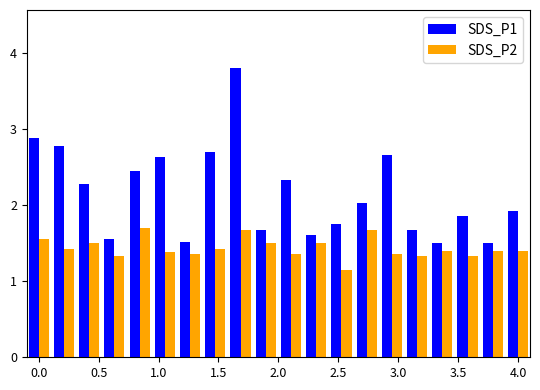

What is the lowest value of the SDS_P1 series?

1.5